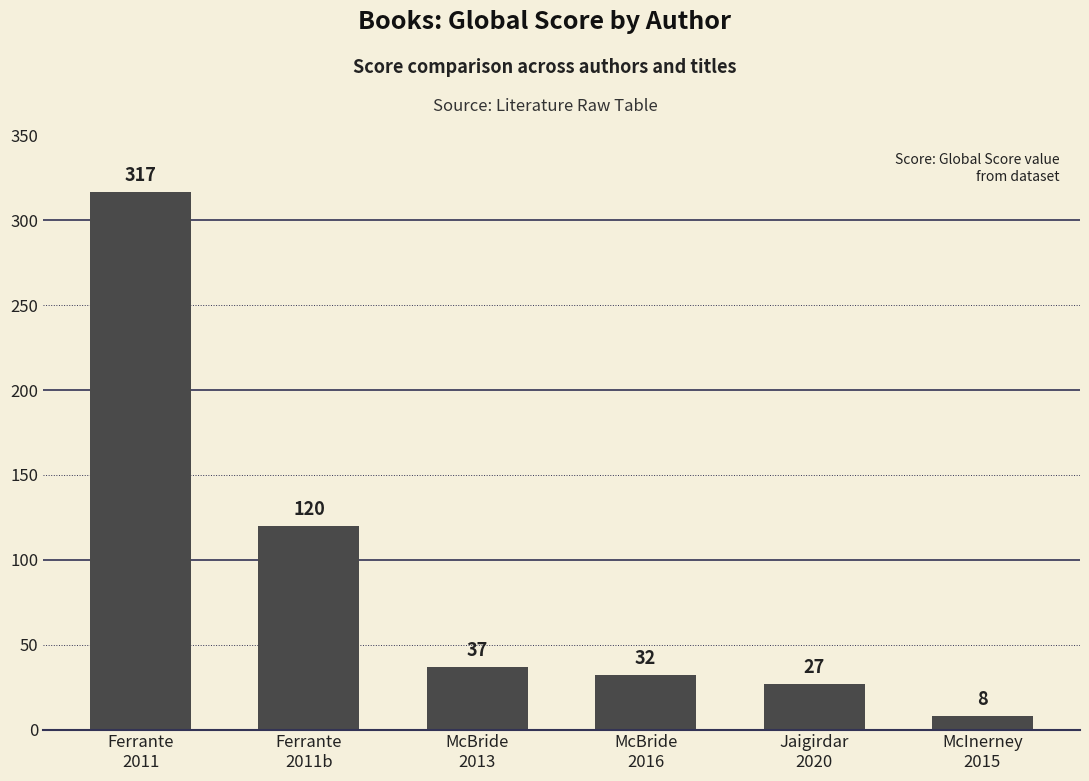

Rank the categories by value from highest to lowest.

Ferrante
2011, Ferrante
2011b, McBride
2013, McBride
2016, Jaigirdar
2020, McInerney
2015